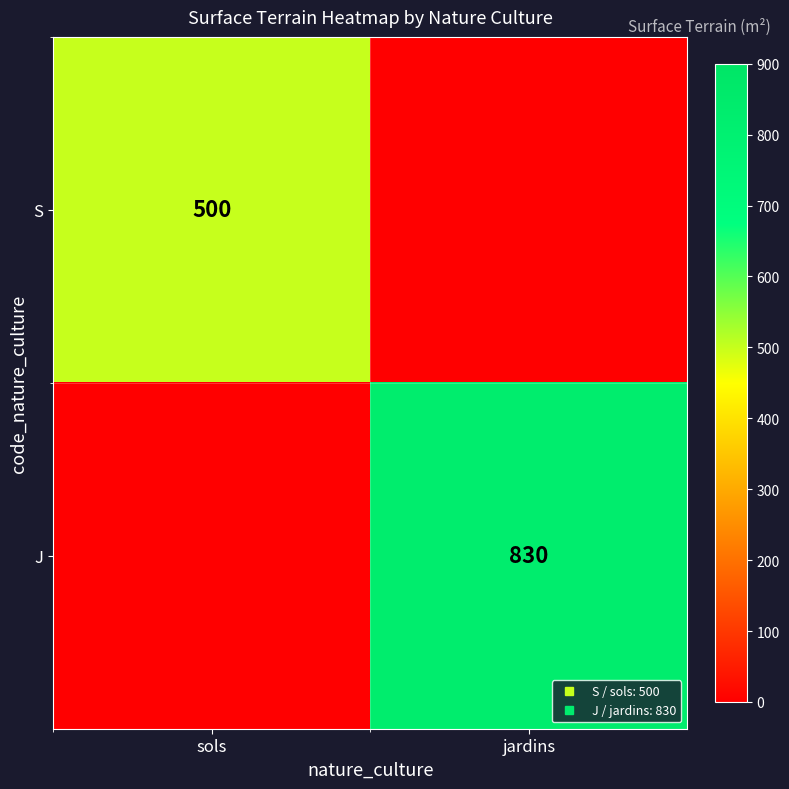

What is the sum of the S values at sols and jardins?

500